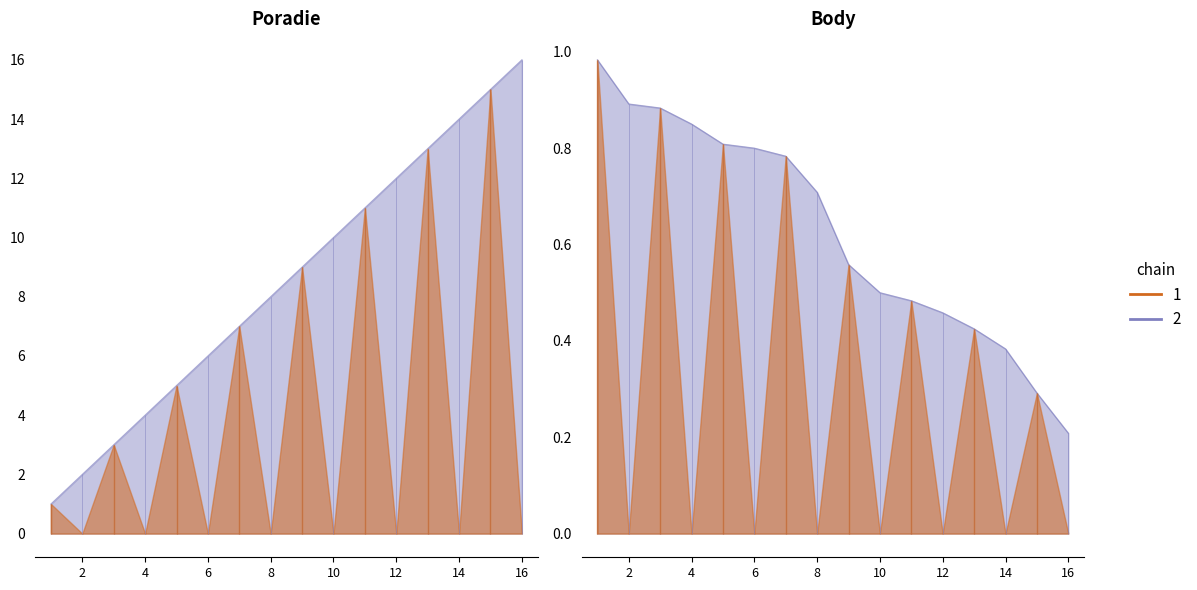

True or false: Poradie and Body cross at least once.

False